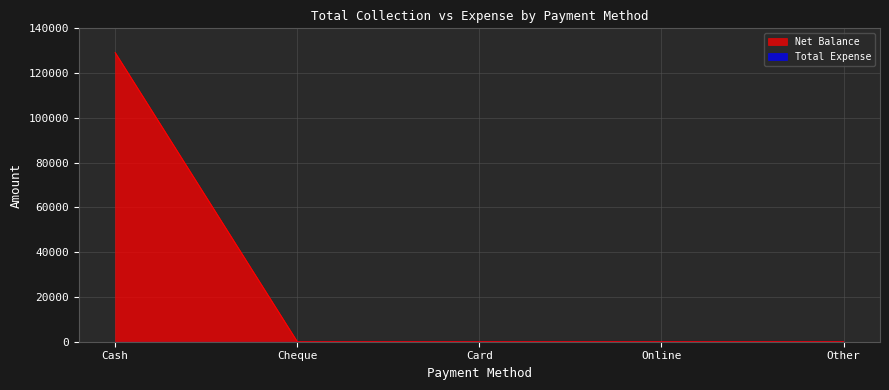

Which has a higher value, Cheque or Card?

Cheque